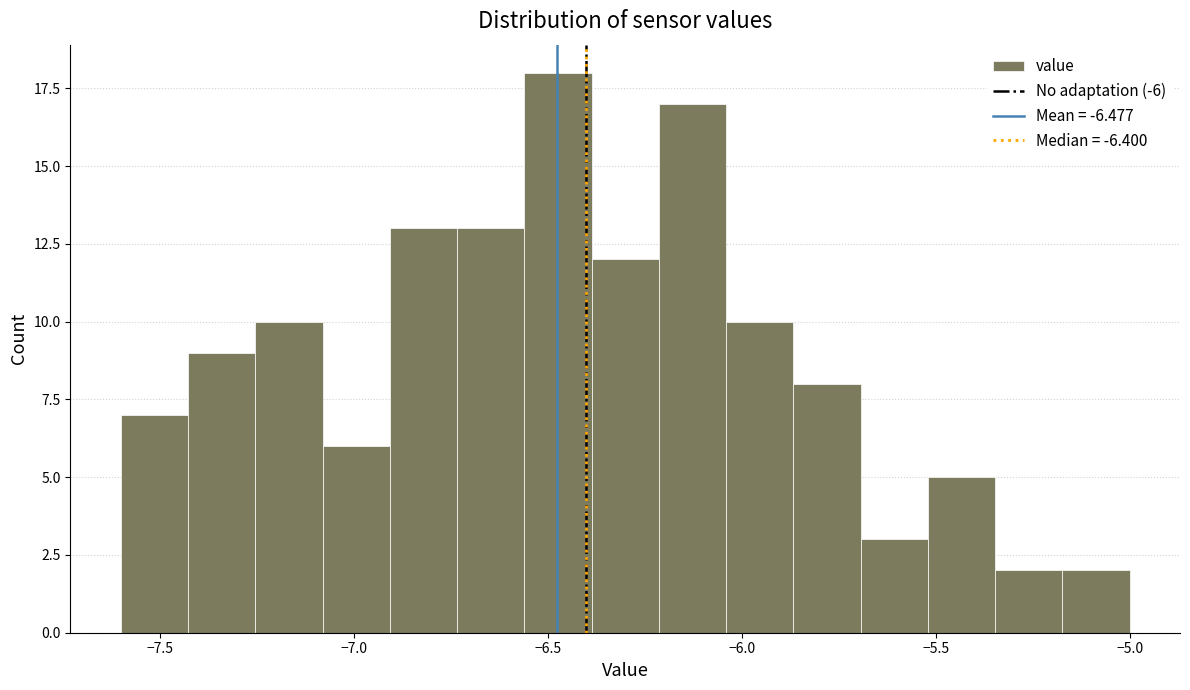

Around what value on the x-axis is the tallest bar? Give the approximate position of its centre, as read against the axis.

-6.45